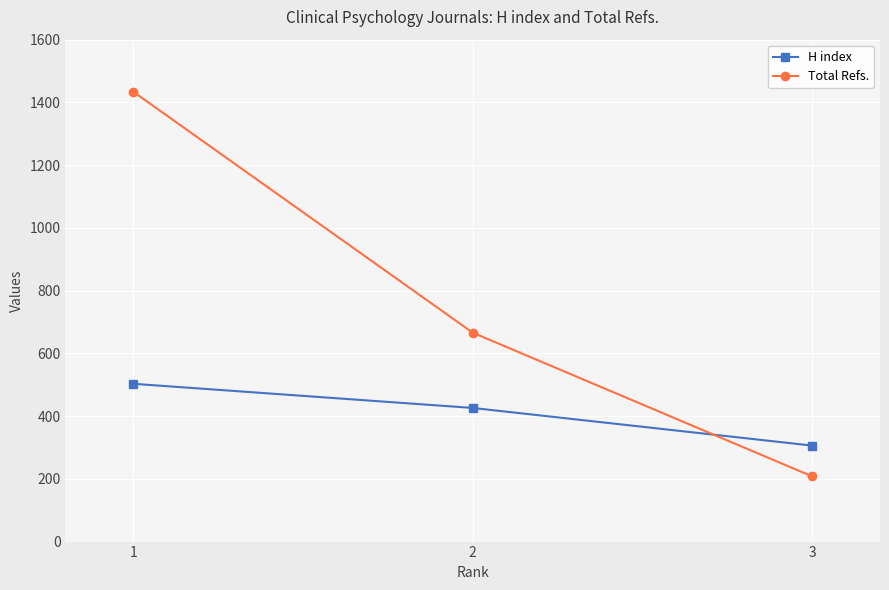

Rank the series by their average value, from highest to lowest.

Total Refs., H index